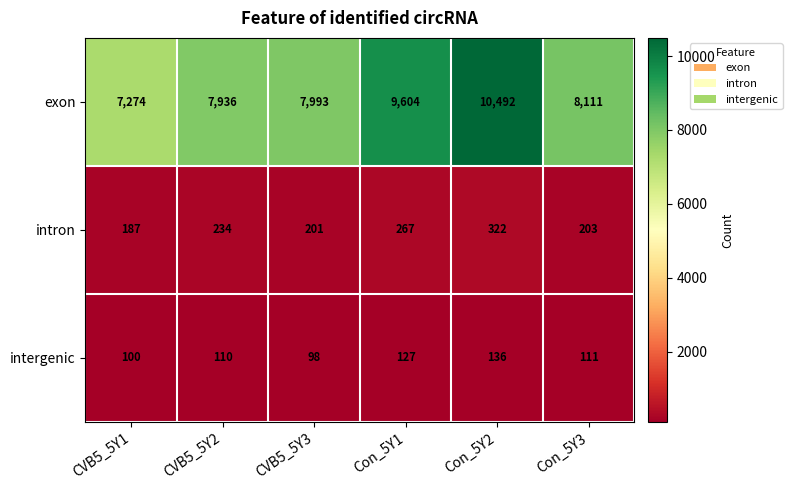

The value of intergenic at Con_5Y1 is 127. True or false?

True